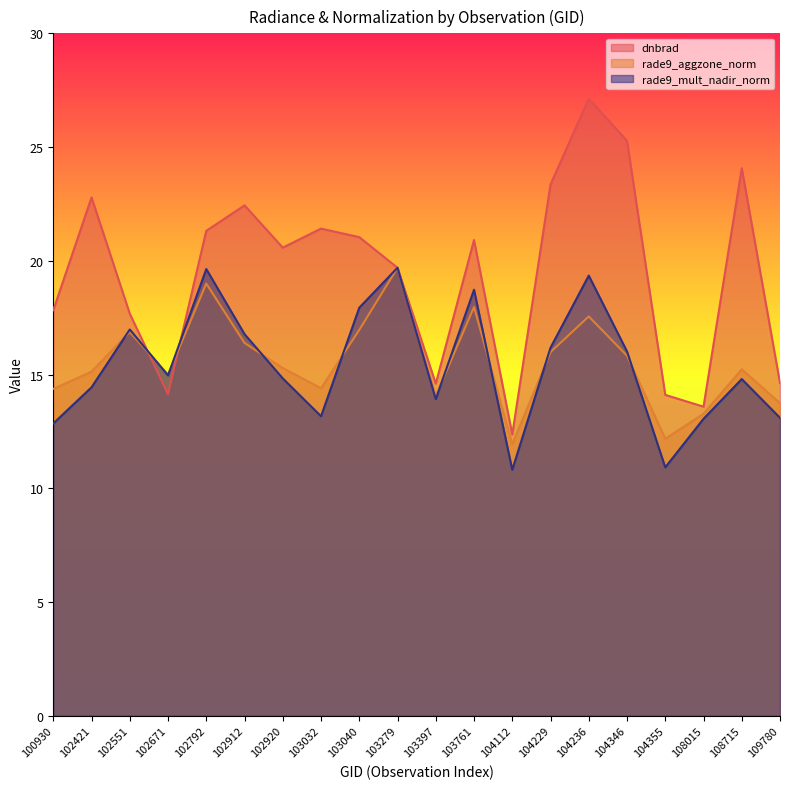

Reading right to left, what are all the values shown in this chart?

dnbrad: 109780=14.6	108715=24.1	108015=13.6	104355=14.1	104346=25.3	104236=27.1	104229=23.4	104112=12.4	103761=20.9	103397=14.6	103279=19.7	103040=21.0	103032=21.4	102920=20.6	102912=22.4	102792=21.3	102671=14.1	102551=17.7	102421=22.8	100930=17.8
rade9_aggzone_norm: 109780=13.7	108715=15.2	108015=13.3	104355=12.2	104346=15.8	104236=17.6	104229=16.0	104112=11.9	103761=18.0	103397=14.1	103279=19.7	103040=17.0	103032=14.4	102920=15.3	102912=16.4	102792=19.0	102671=15.0	102551=16.9	102421=15.1	100930=14.4
rade9_mult_nadir_norm: 109780=13.1	108715=14.8	108015=13.1	104355=10.9	104346=16.0	104236=19.3	104229=16.2	104112=10.8	103761=18.7	103397=13.9	103279=19.7	103040=17.9	103032=13.2	102920=14.8	102912=16.8	102792=19.6	102671=15.0	102551=17.0	102421=14.4	100930=12.8